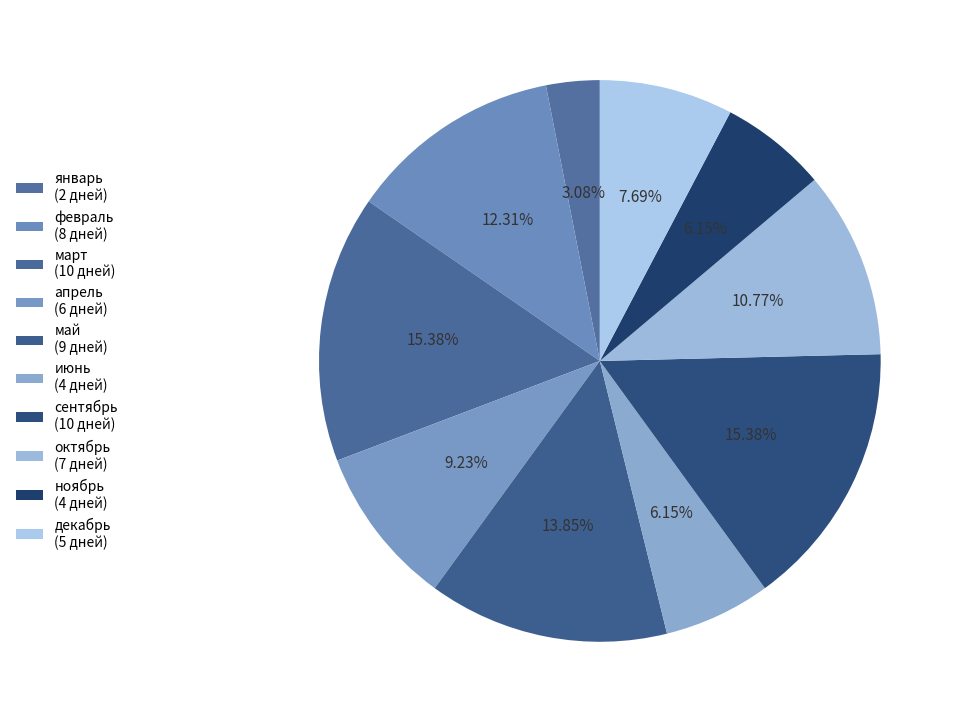

How many segments does this pie chart have?

10